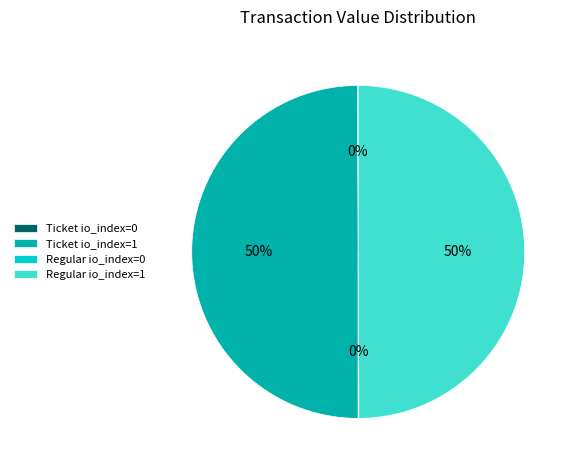

Combined, do Ticket io_index=1 and Regular io_index=1 account for over 50%?

Yes